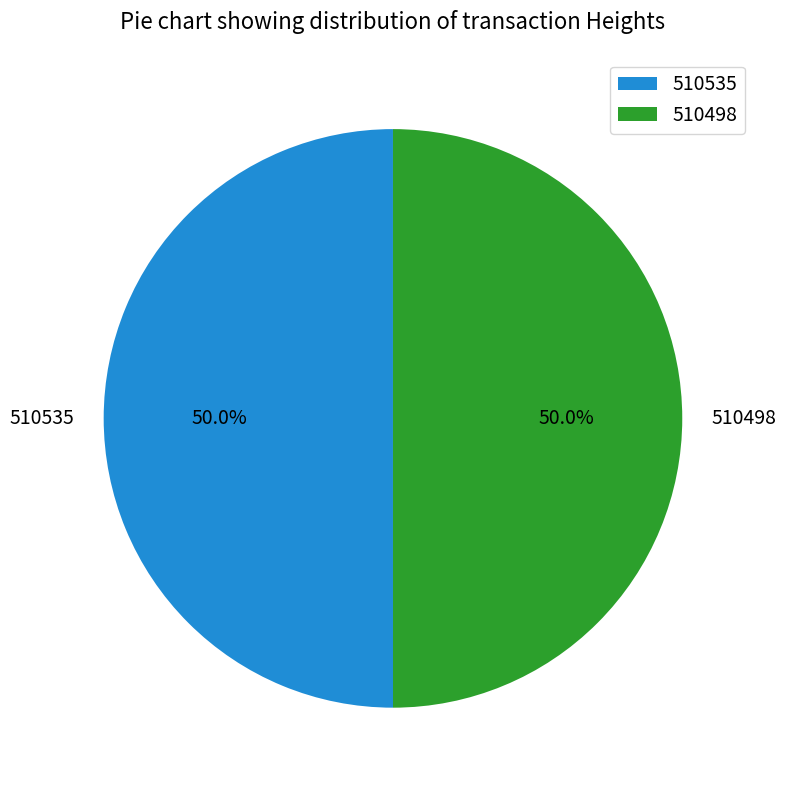

Combined, what portion of the pie is 510498 and 510535?

100.0%